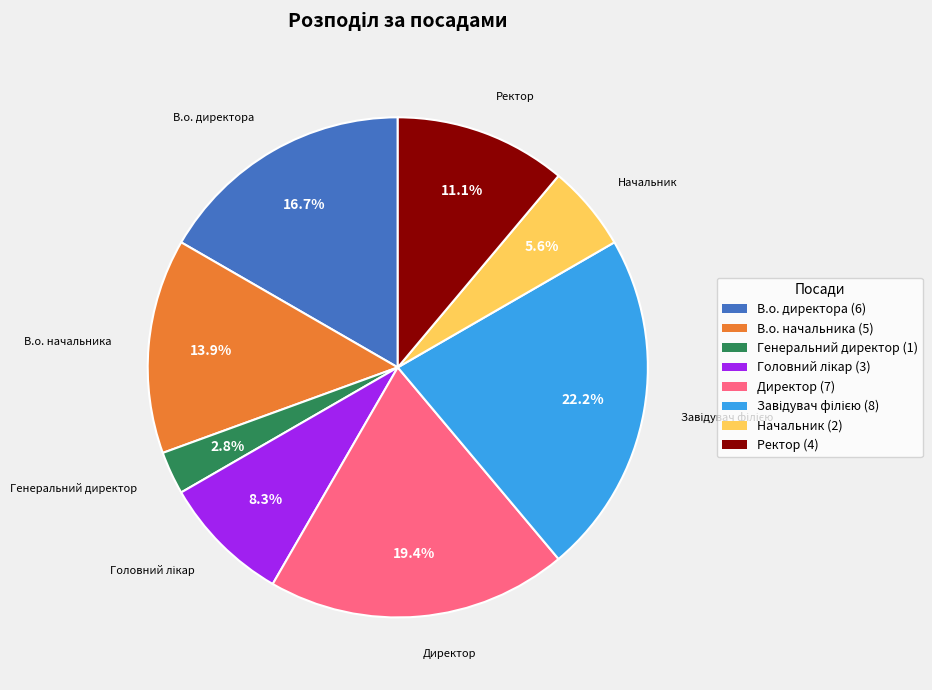

What percentage is the В.о. начальника slice, to the nearest percent?

14%